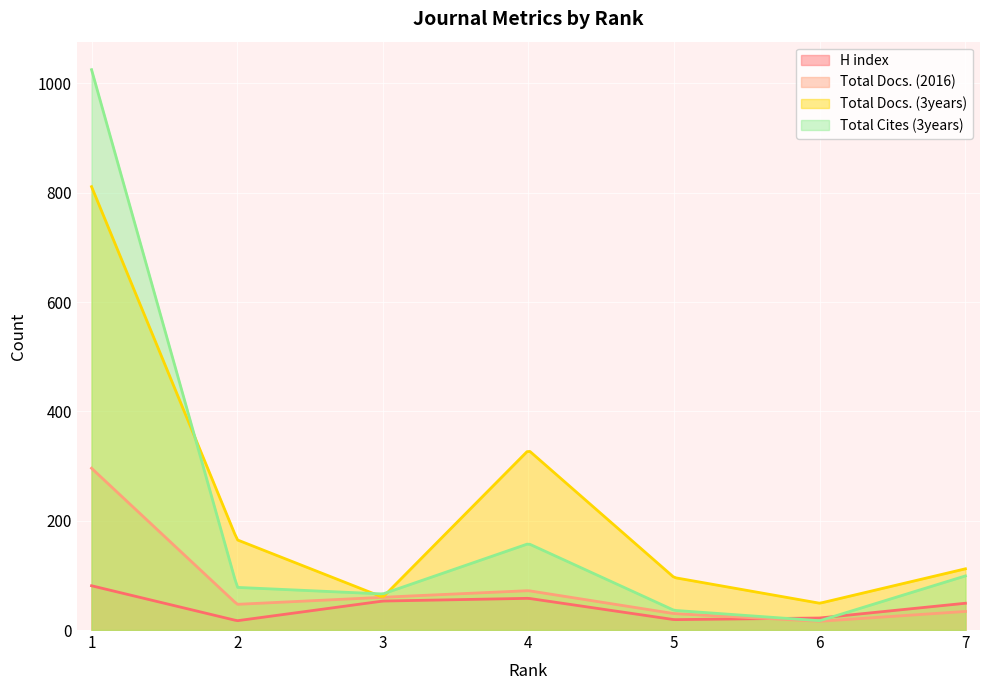

In Total Docs. (2016), how many points are lower than both neighbors (excluding endpoints)?

2